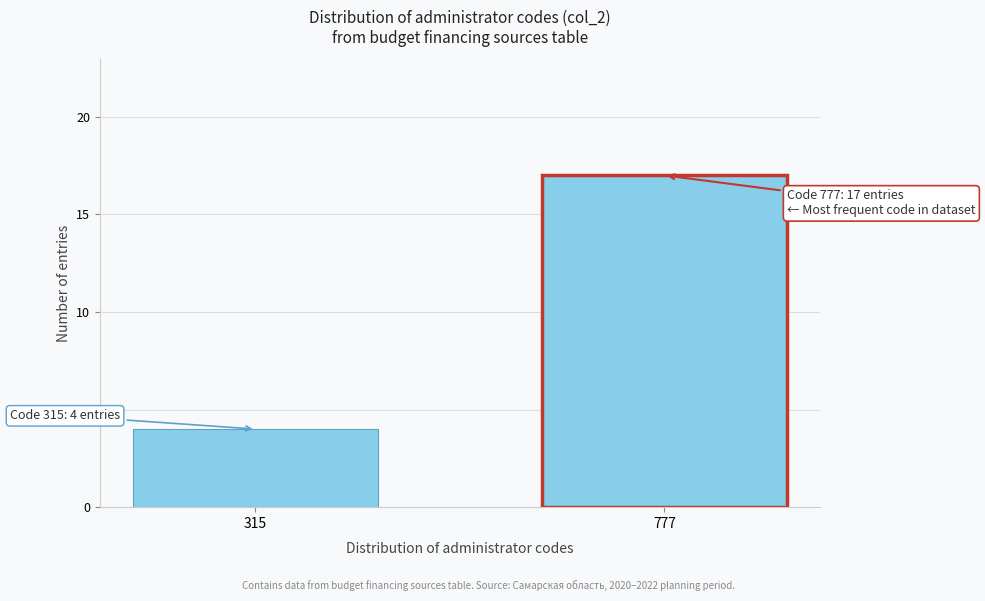

Reading right to left, list all the values displayed in this chart.

777=17	315=4